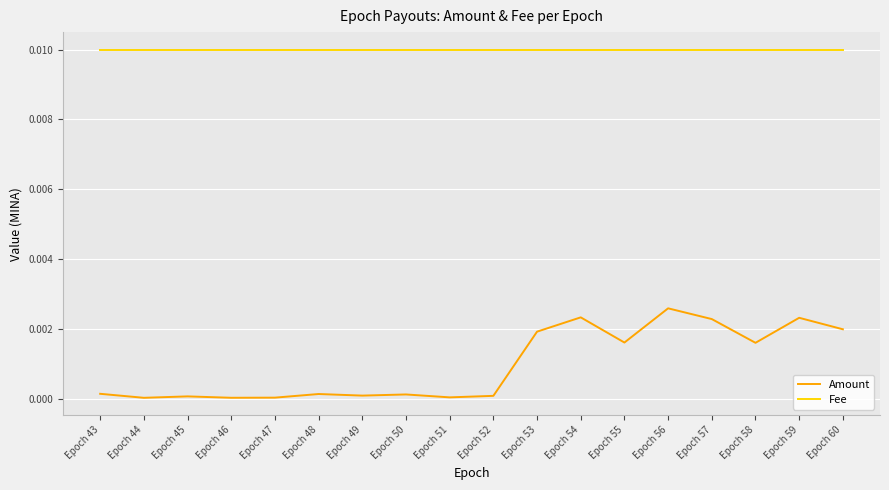

Rank the series by their average value, from highest to lowest.

Fee, Amount